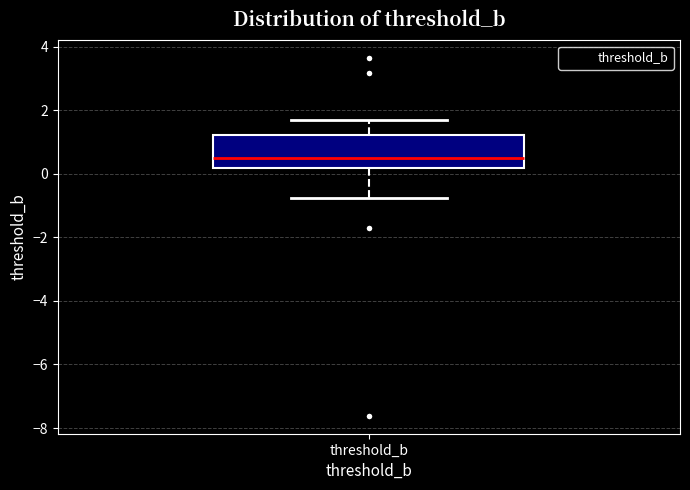

Where is the upper edge of the box for threshold_b on the y-axis? The values are not printed on the chart, so give them approximately, as read against the axis.

1.2